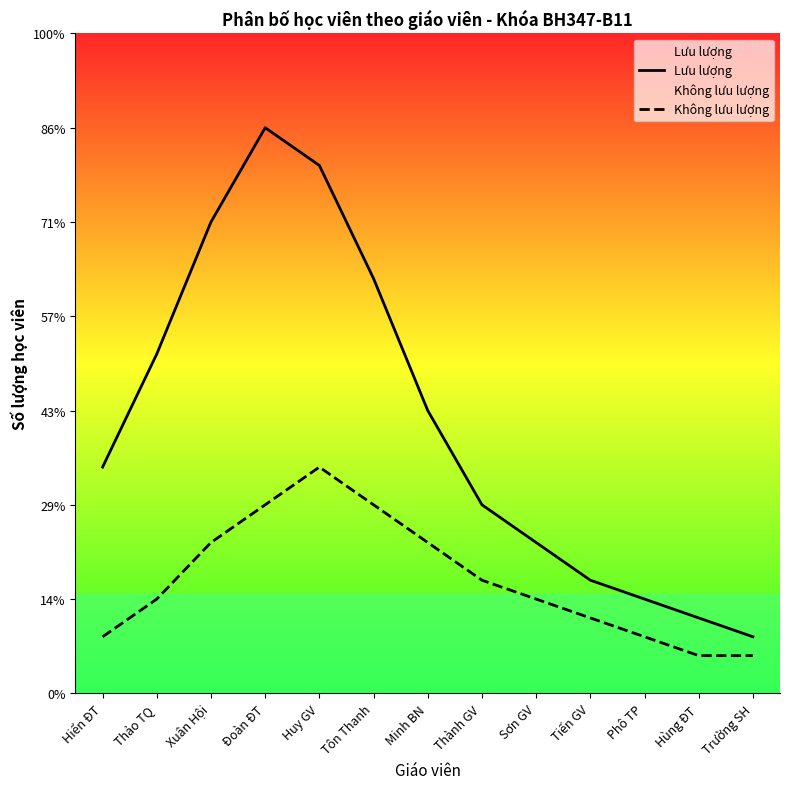

How many interior local peaks does the Lưu lượng series have?

1